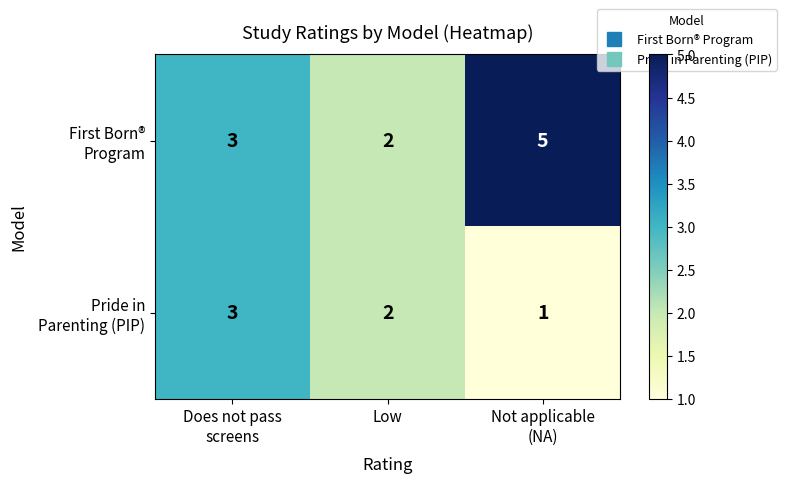

What is the total value across all series at Low?

4